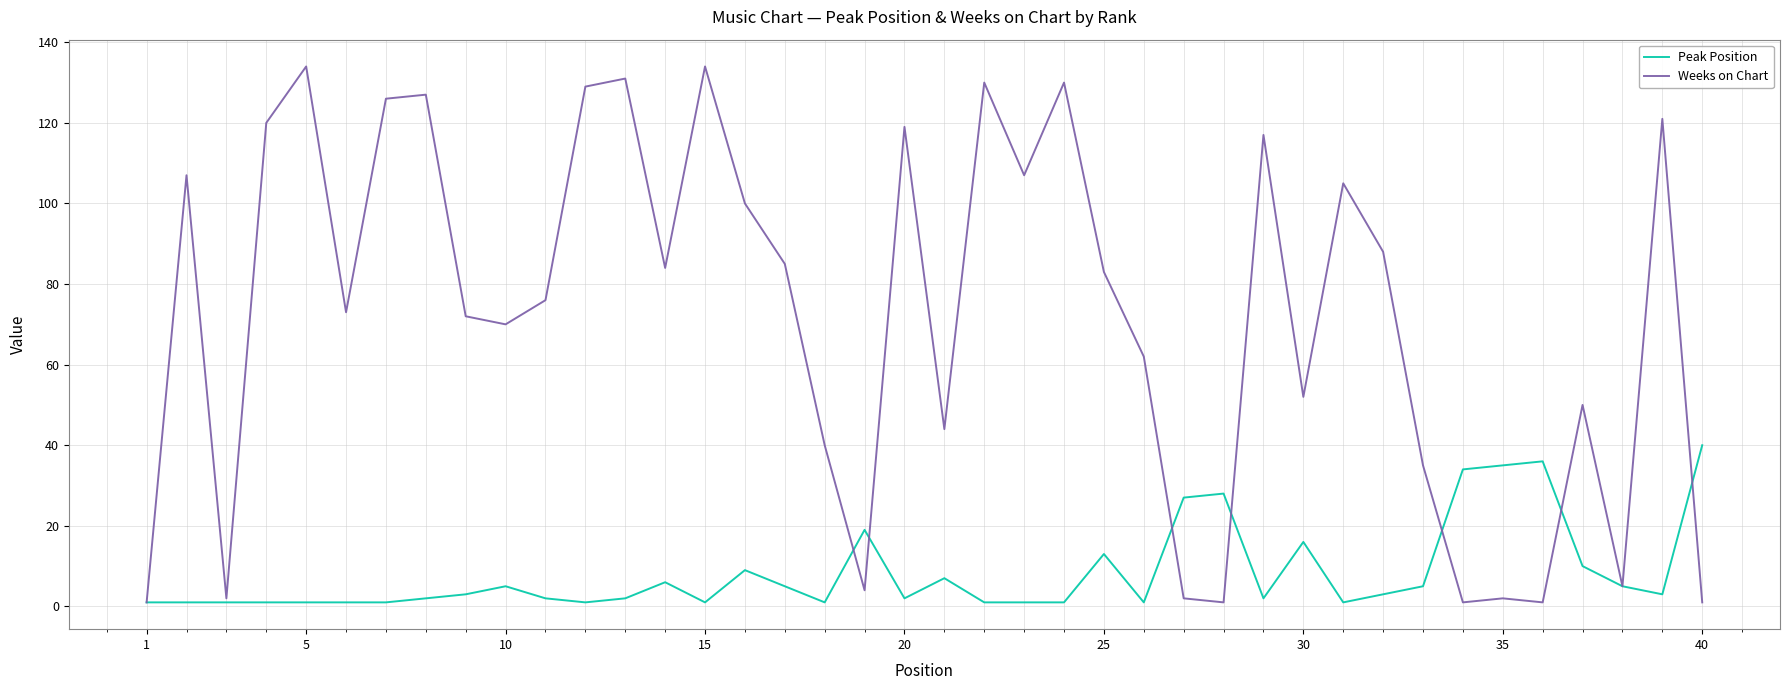

Which series has the largest total across all categories?

Weeks on Chart